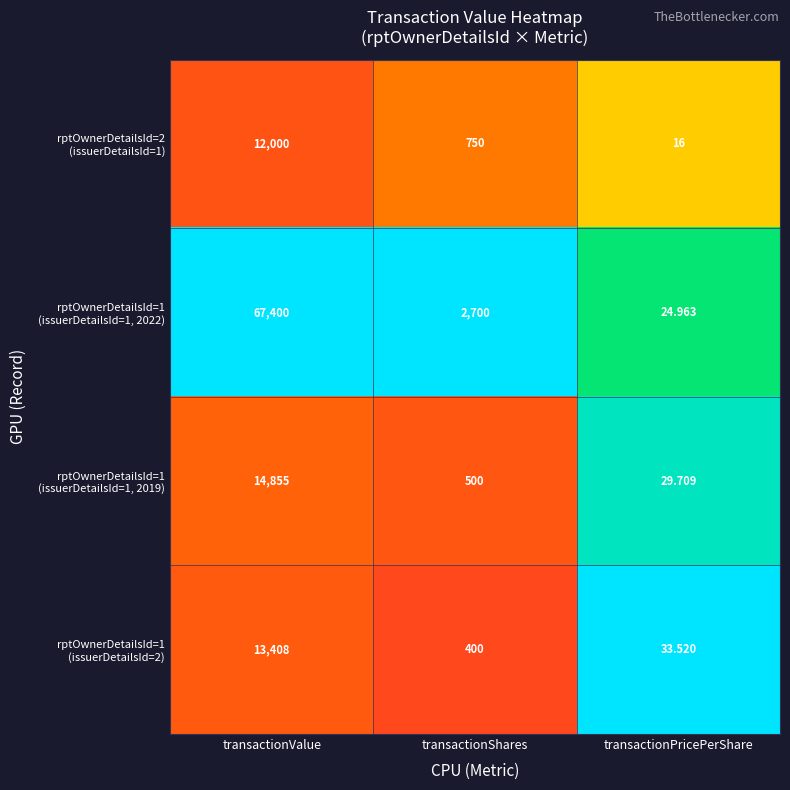

Which category has the highest value across all series?

transactionValue